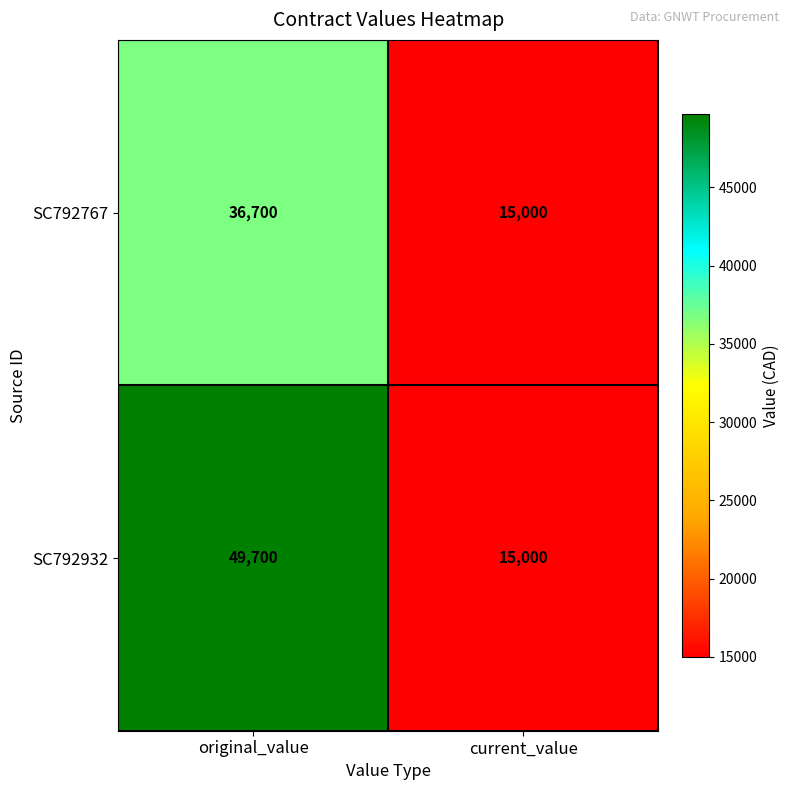

What is the sum of the SC792767 values at original_value and current_value?

51700